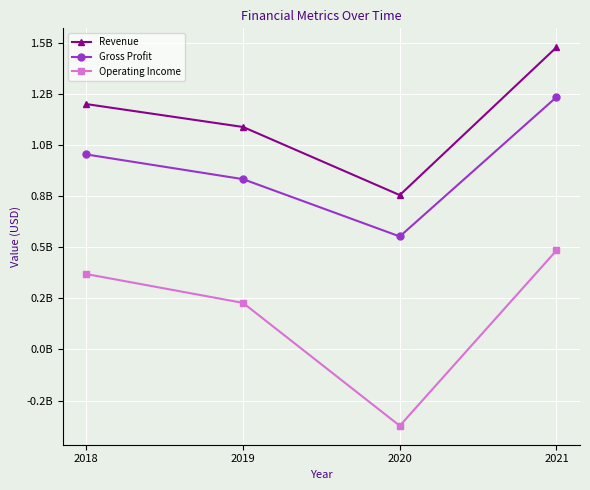

What are all the series names shown in the legend?

Revenue, Gross Profit, Operating Income